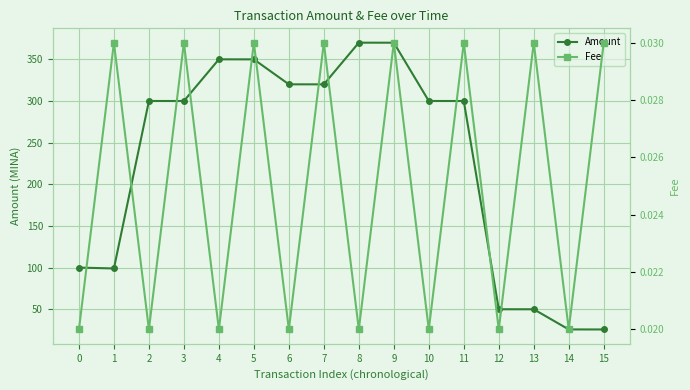

Reading left to right, transcribe all the data shown in this chart.

Amount: 100.0	99.0	300.0	300.0	350.0	350.0	320.0	320.0	370.0	370.0	300.0	300.0	50.0	50.0	25.8	25.7
Fee: 0.0	0.0	0.0	0.0	0.0	0.0	0.0	0.0	0.0	0.0	0.0	0.0	0.0	0.0	0.0	0.0